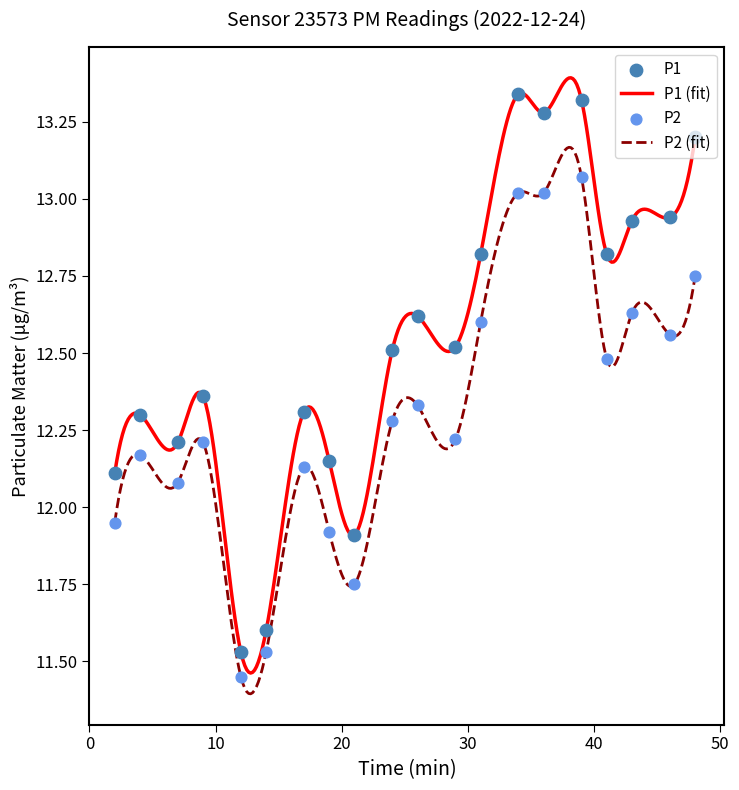

Which series contains the highest Y value?

P1